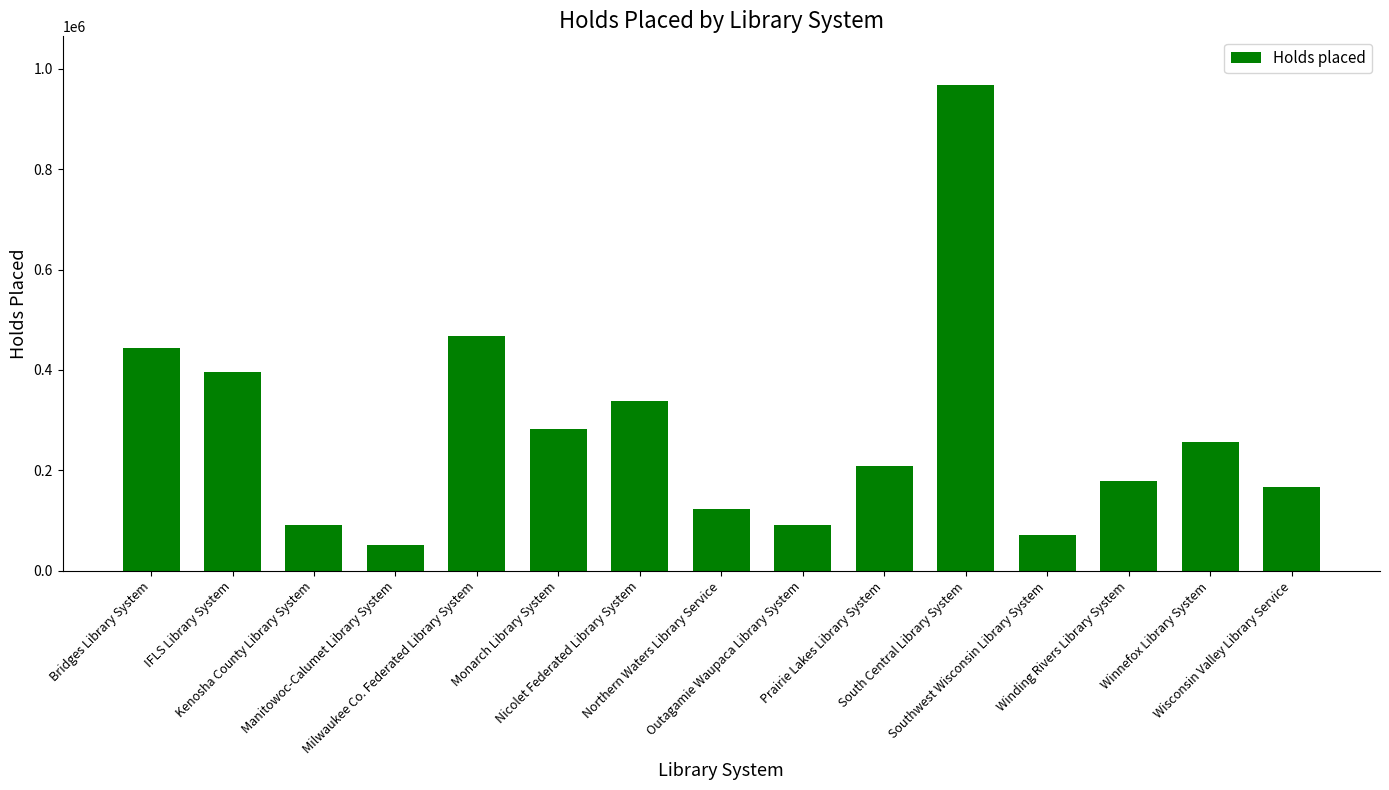

What is the label of the 7th bar from the left?

Nicolet Federated Library System